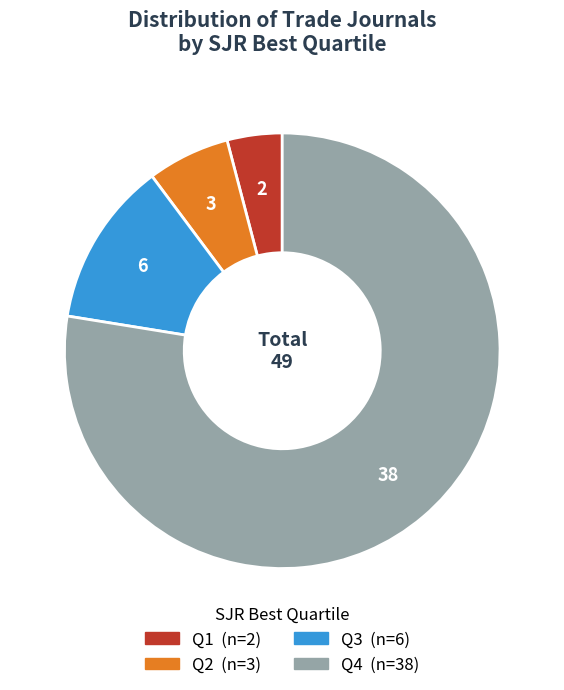

How many segments does this pie chart have?

4